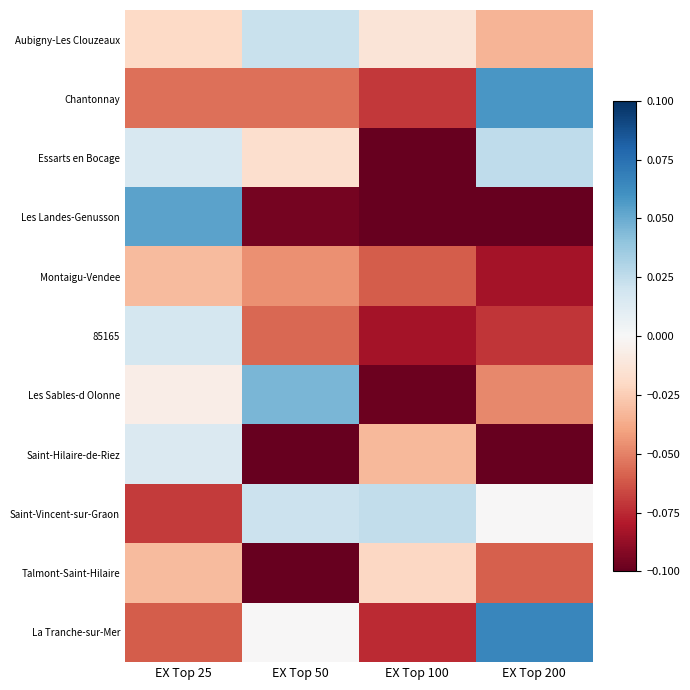

What is the difference between the highest and lowest values at EX Top 200?

0.2